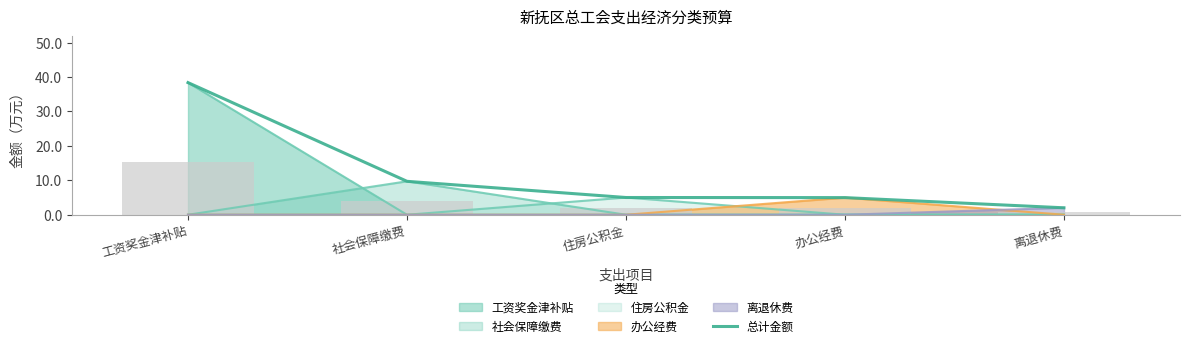

List the labels in order of value, largest first.

工资奖金津补贴, 社会保障缴费, 住房公积金, 办公经费, 离退休费